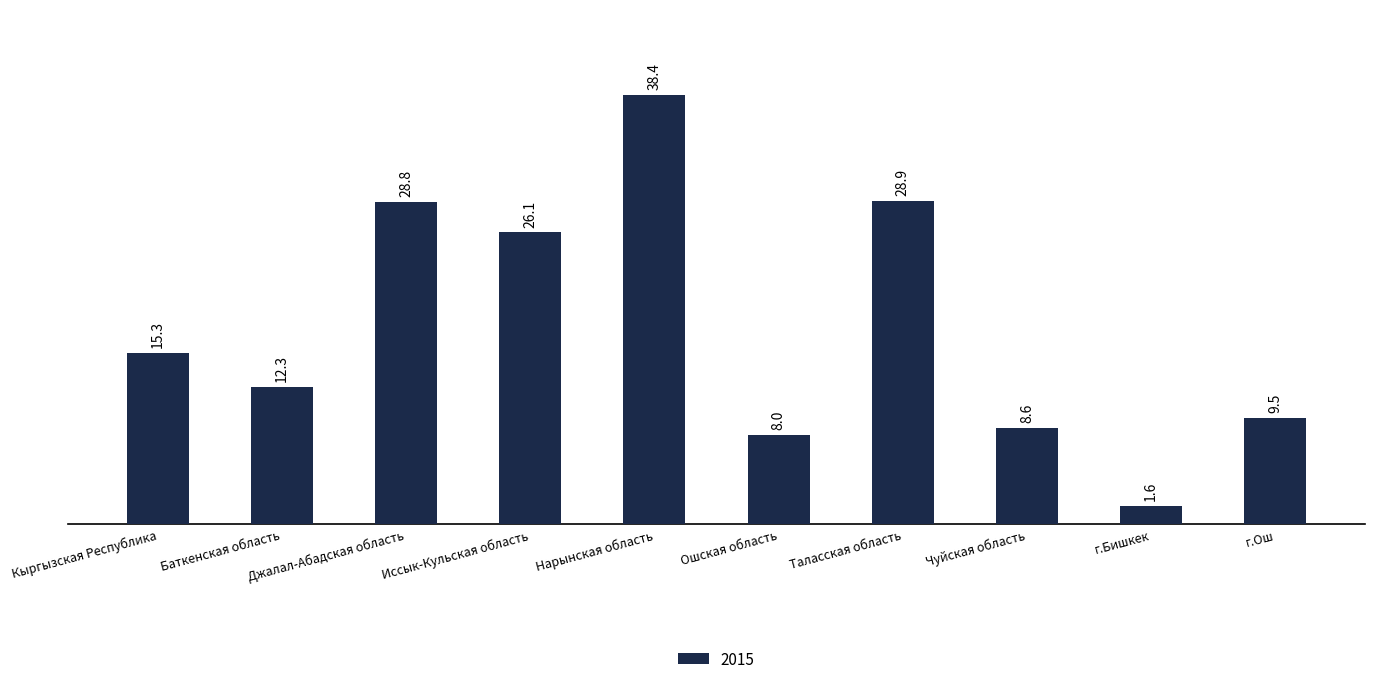

How many bars are there in total?

10